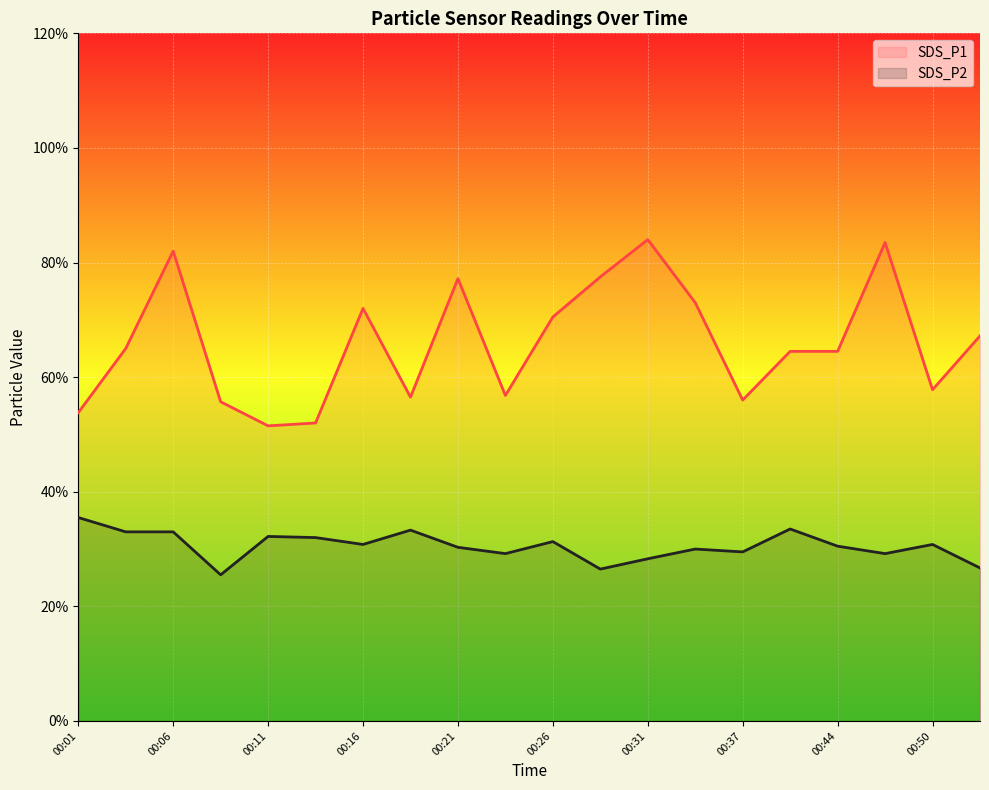

What is the value of the SDS_P1 point at the 11th from the left?

7.0